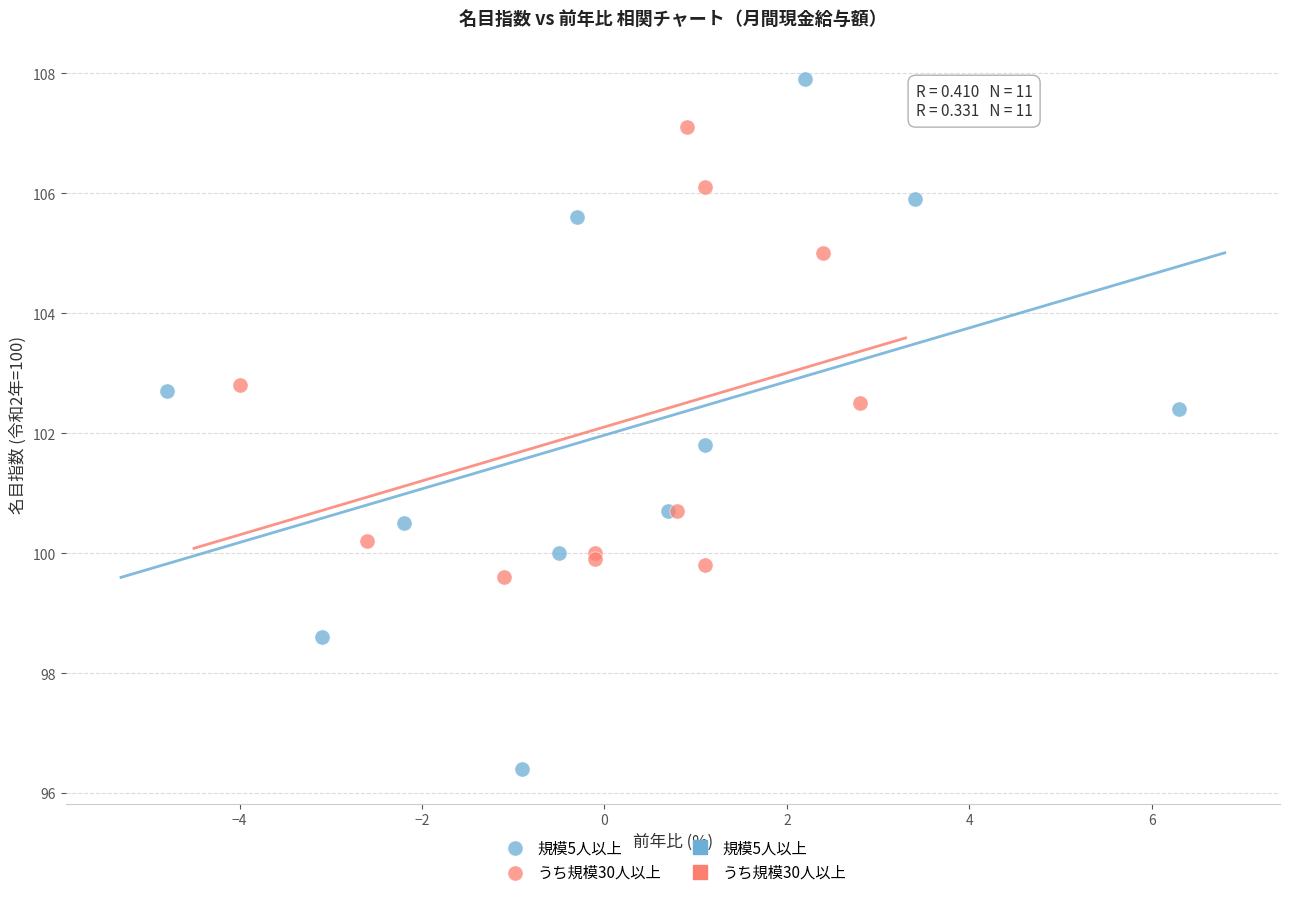

Which series has the widest spread of Y values?

規模5人以上